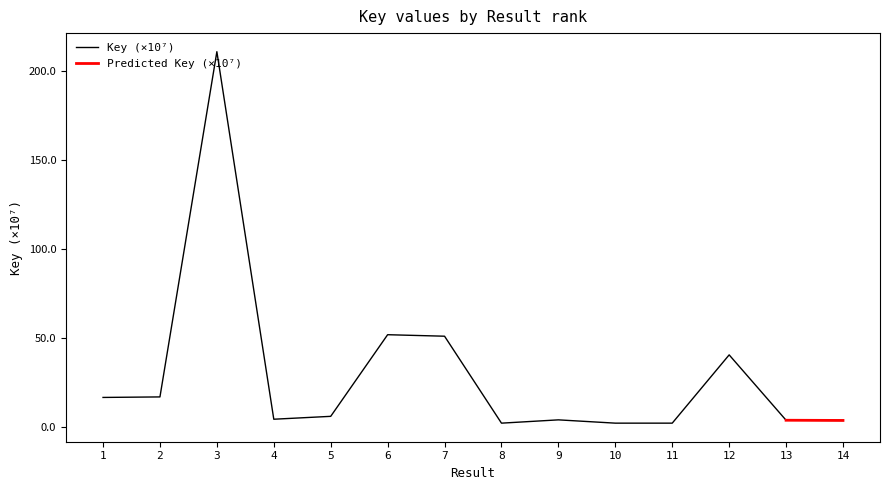

What is the sum of all values?

417.7